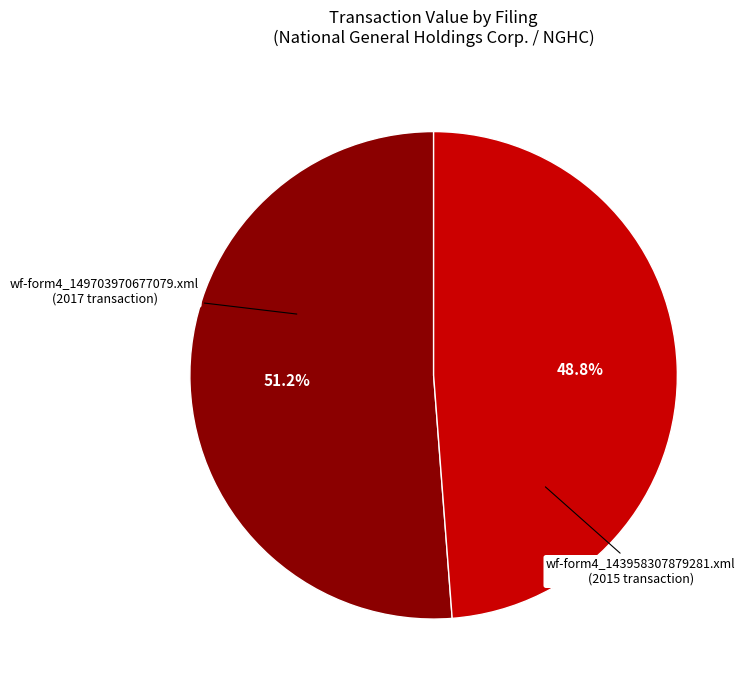

To the nearest percent, what is the average slice percentage?

50%